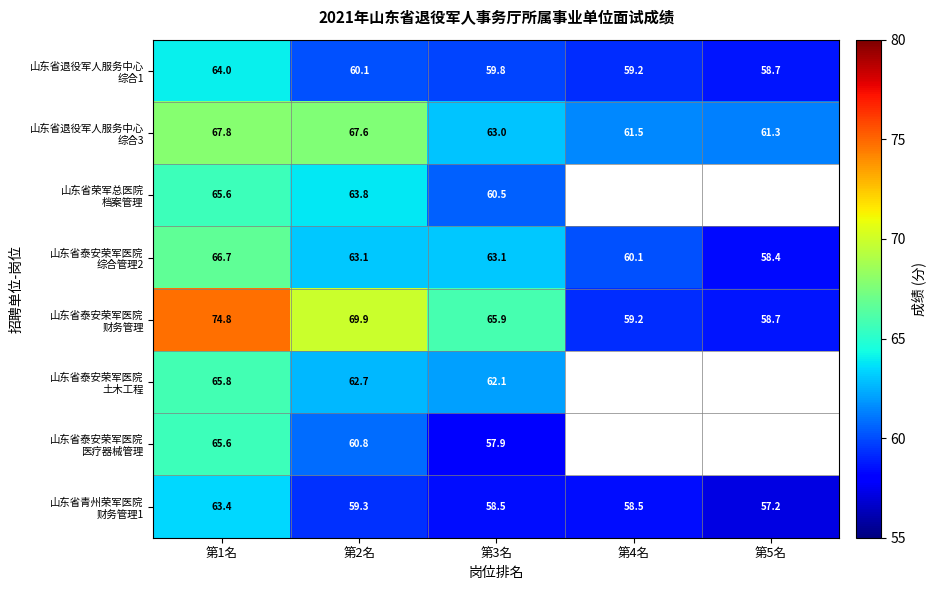

Which has a higher value, 第5名 or 第3名?

第3名